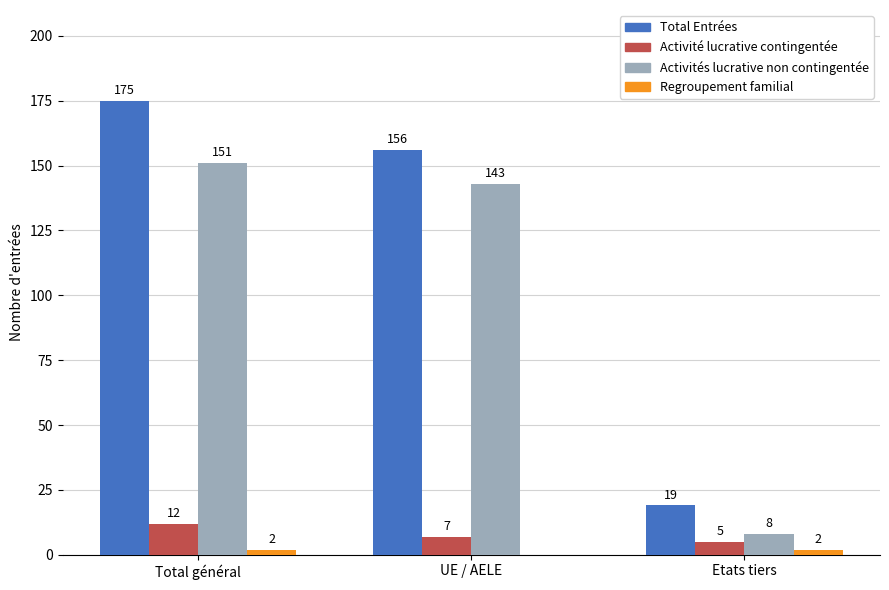

Between UE / AELE and Etats tiers, which series saw the biggest shift?

Total Entrées